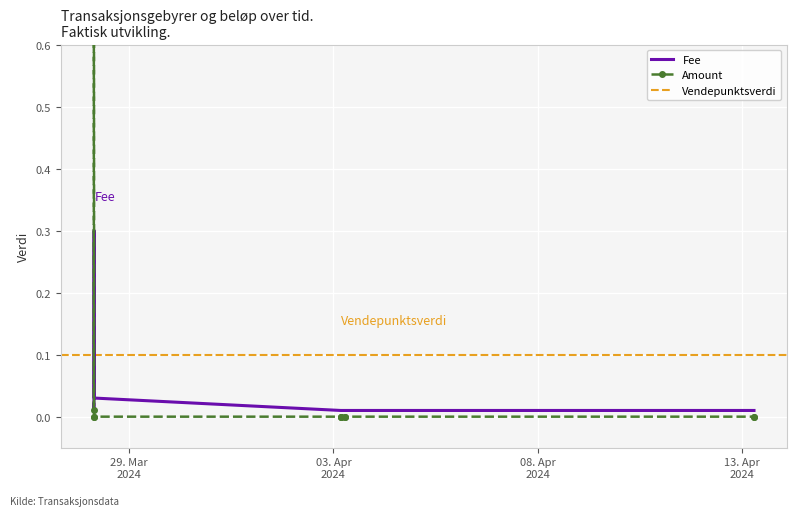

Which label corresponds to the largest value in the chart?

2024-03-28 03:13:22